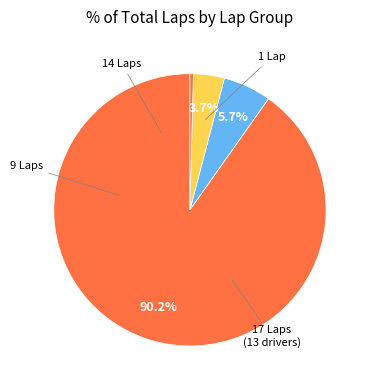

How many segments does this pie chart have?

4